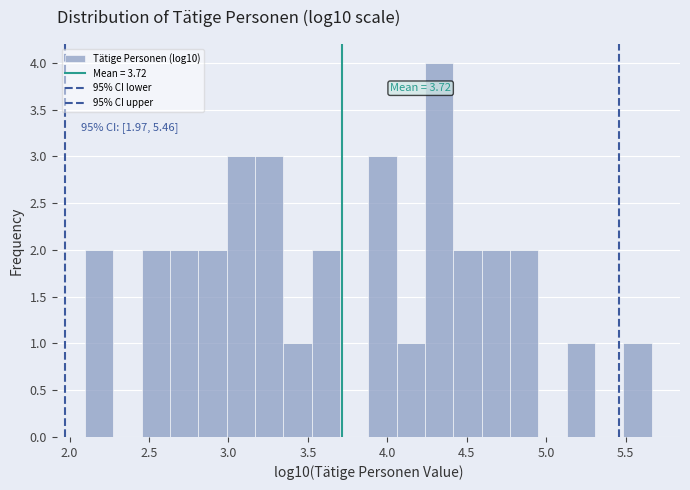

Around what value on the x-axis is the tallest bar? Give the approximate position of its centre, as read against the axis.

4.35